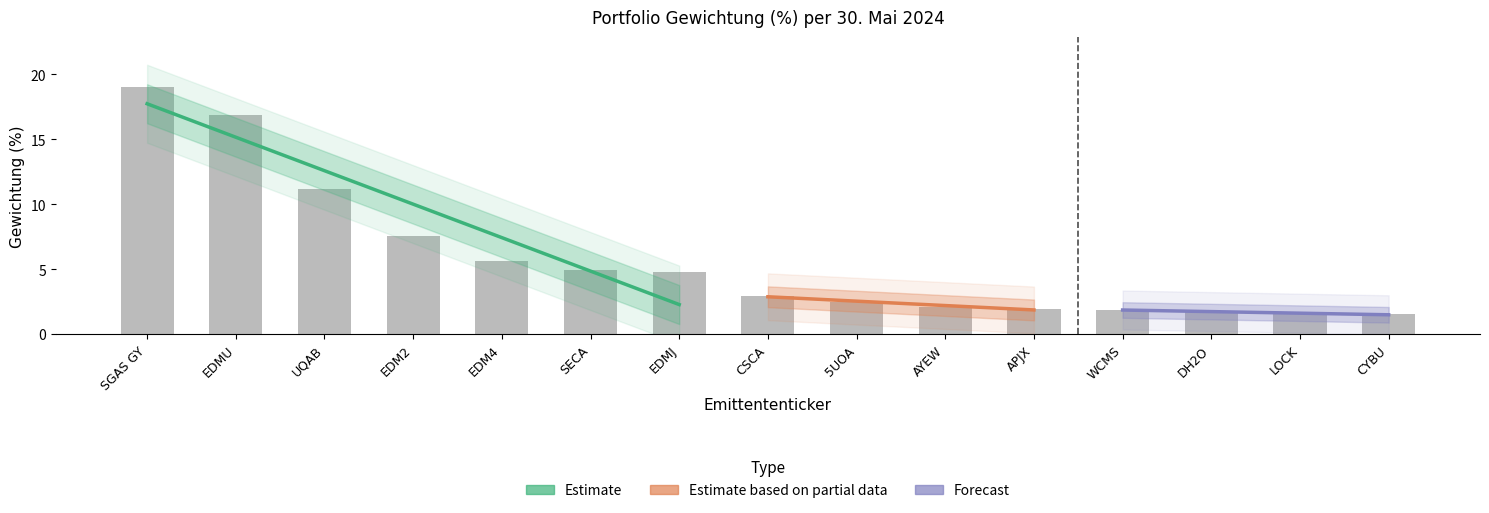

Are the bars grouped side by side (vs. stacked)?

No